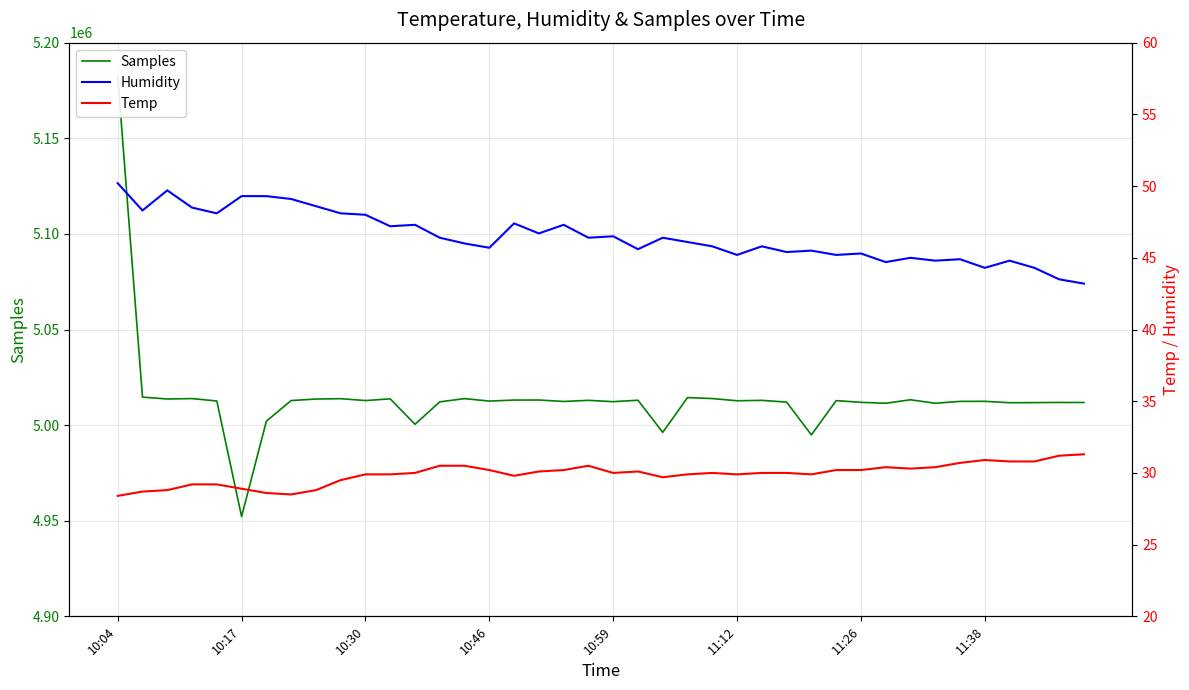

Which series changed the most between 21 and 24?

Samples